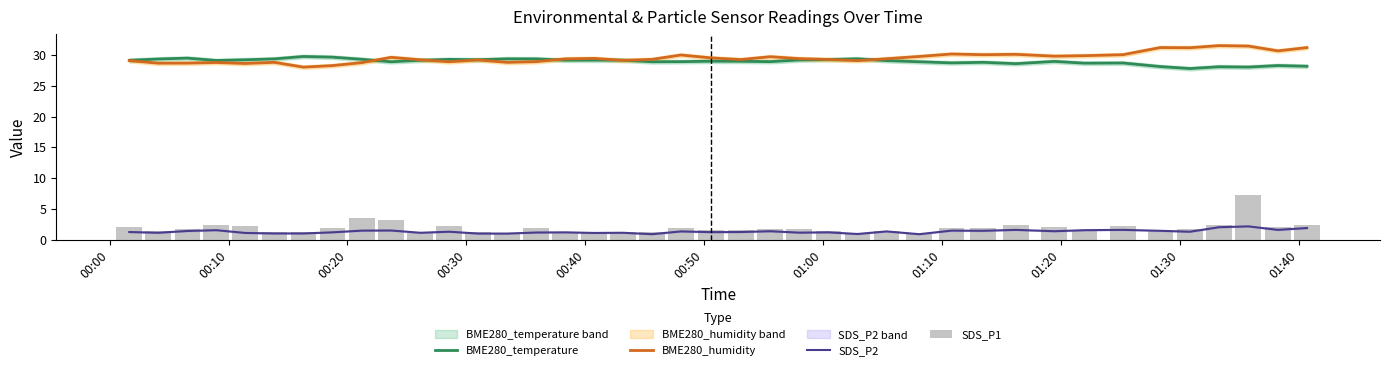

At how many categories does at least one series exceed 11?

40